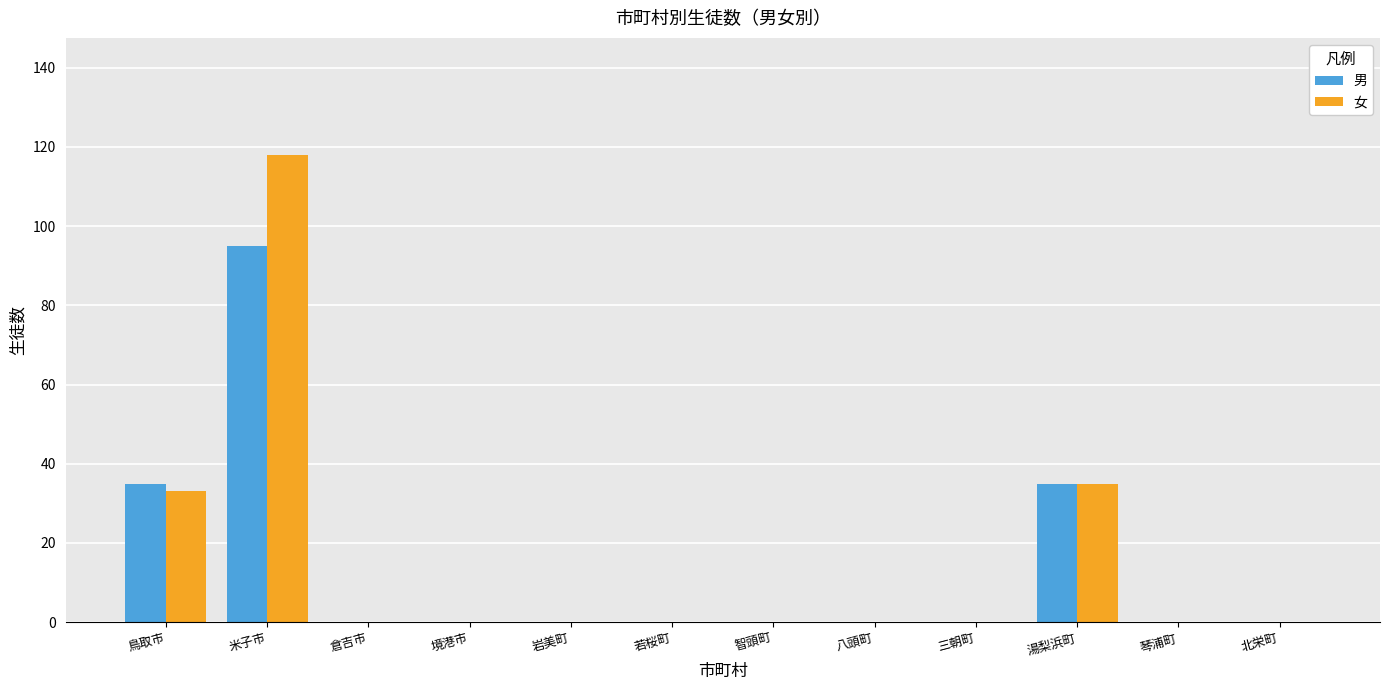

Reading left to right, extract all data points from this chart.

男: 鳥取市=35	米子市=95	倉吉市=0	境港市=0	岩美町=0	若桜町=0	智頭町=0	八頭町=0	三朝町=0	湯梨浜町=35	琴浦町=0	北栄町=0
女: 鳥取市=33	米子市=118	倉吉市=0	境港市=0	岩美町=0	若桜町=0	智頭町=0	八頭町=0	三朝町=0	湯梨浜町=35	琴浦町=0	北栄町=0